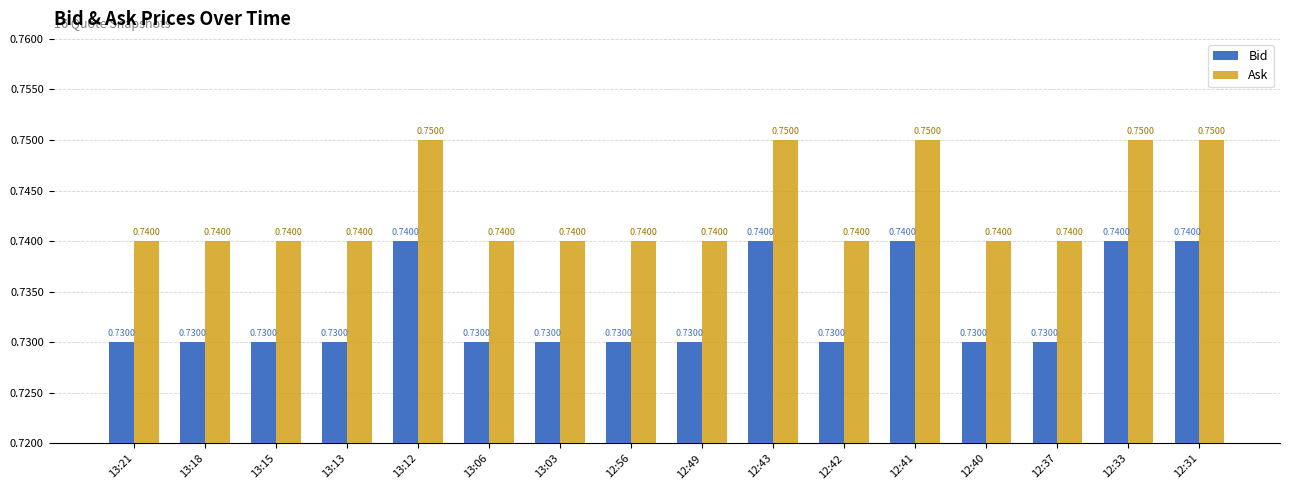

At how many categories does at least one series exceed 0?

16